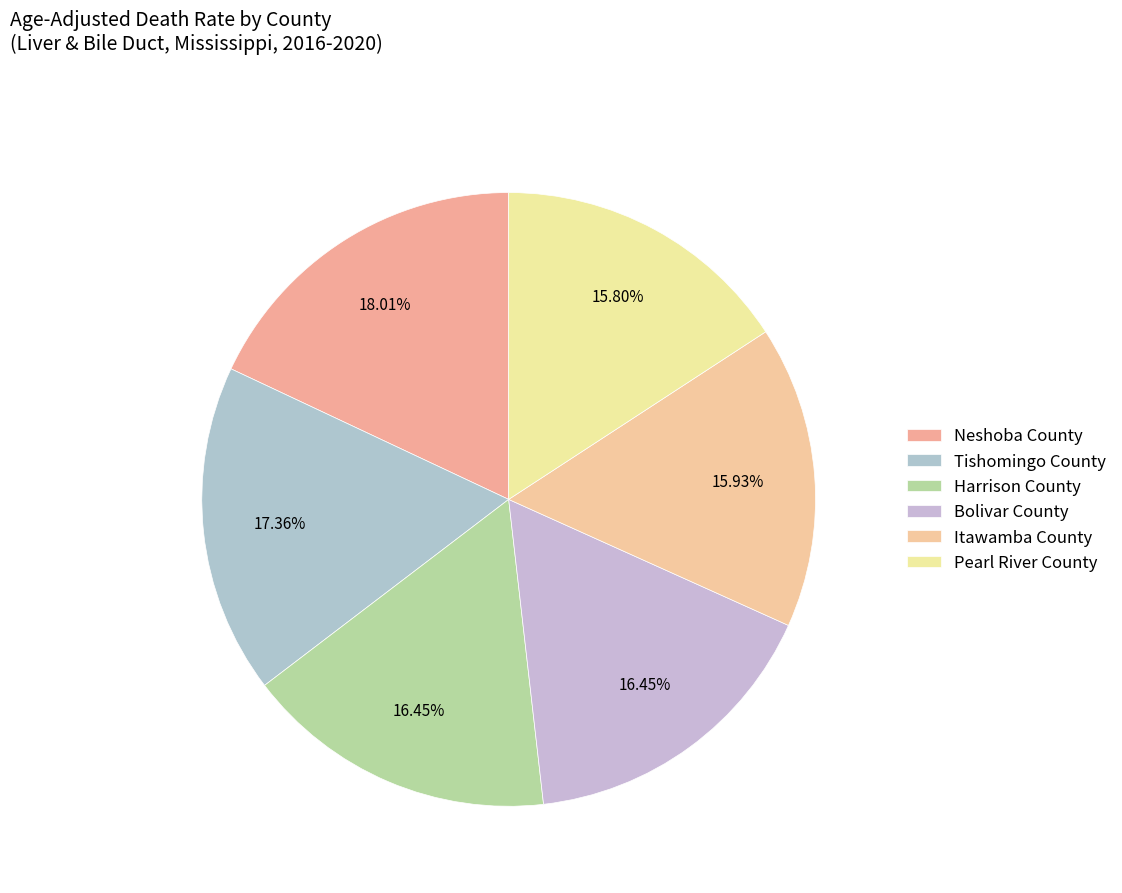

What is the largest slice in the pie chart?

Neshoba County